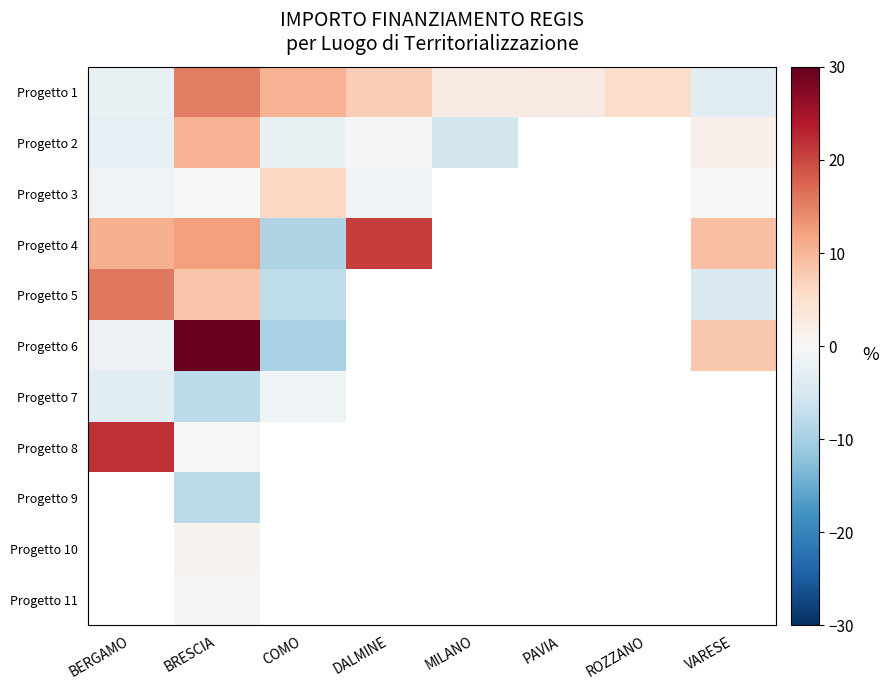

Which has a higher value, ROZZANO or MILANO?

ROZZANO